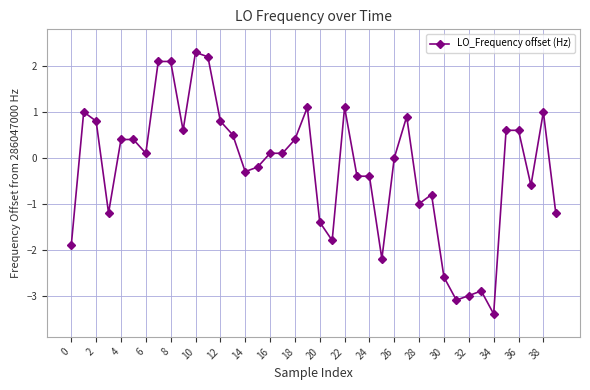

What is the sum of all values?

-9.2